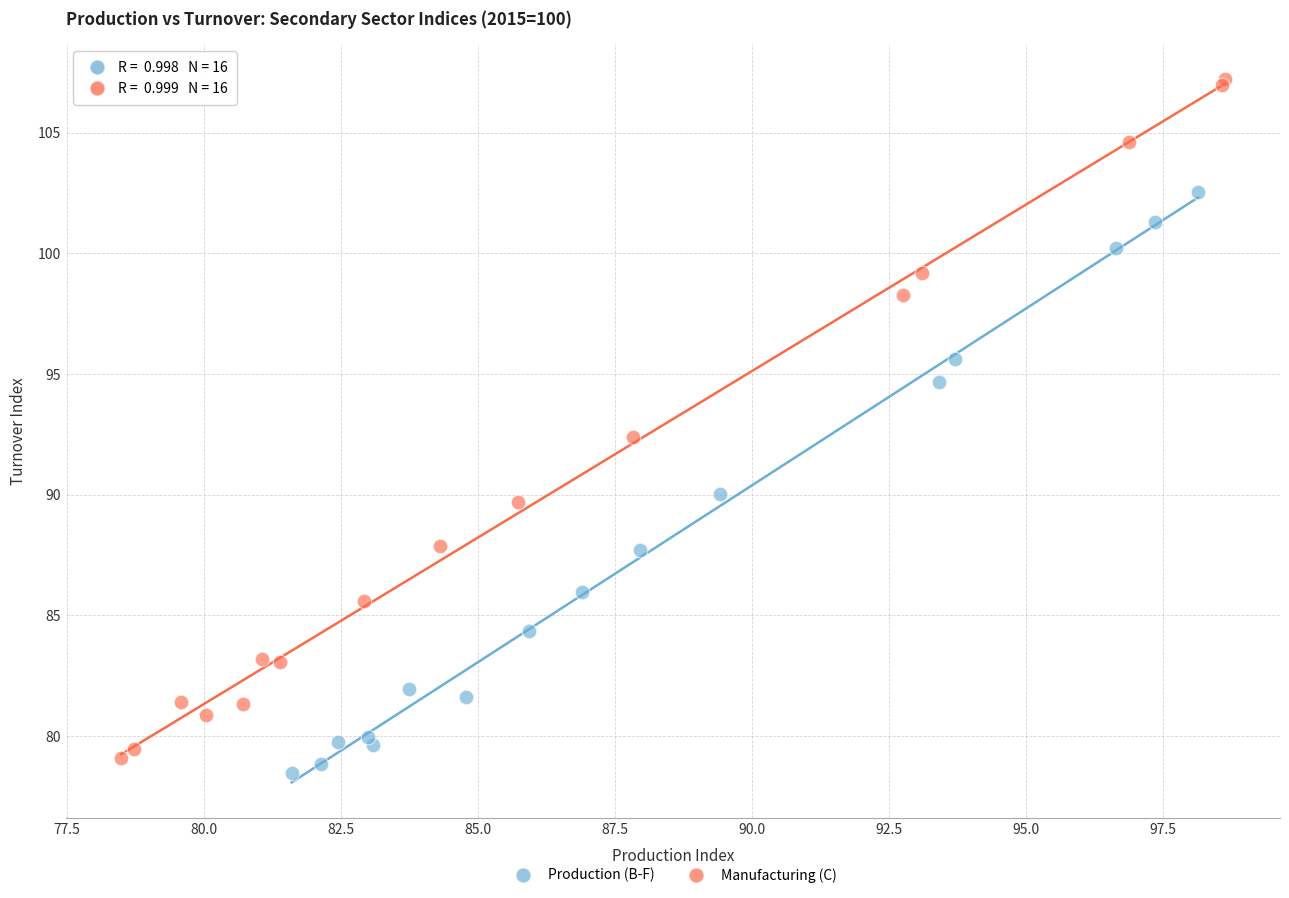

What are all the series names shown in the legend?

Production (B-F), Manufacturing (C)